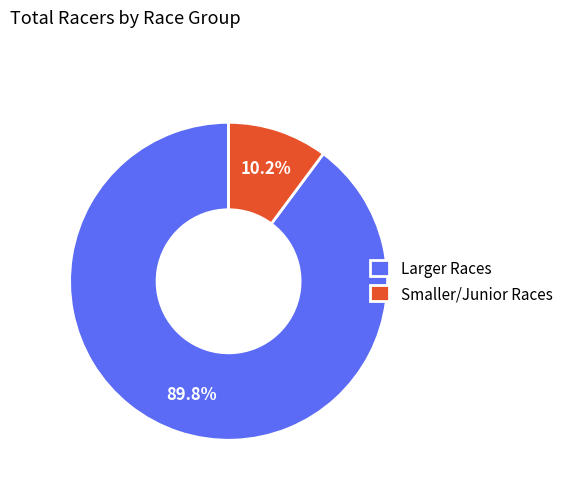

What is the smallest slice in the pie chart?

Smaller/Junior Races